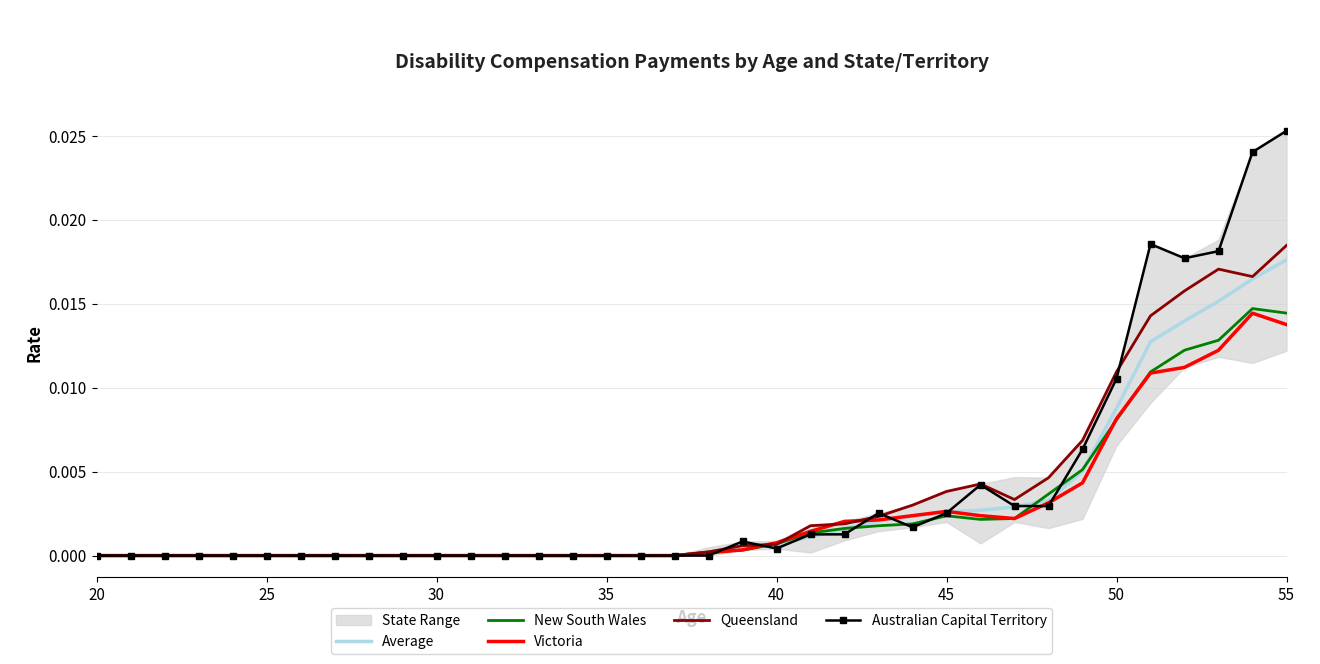

Where is Victoria nearest to the value 0?

20